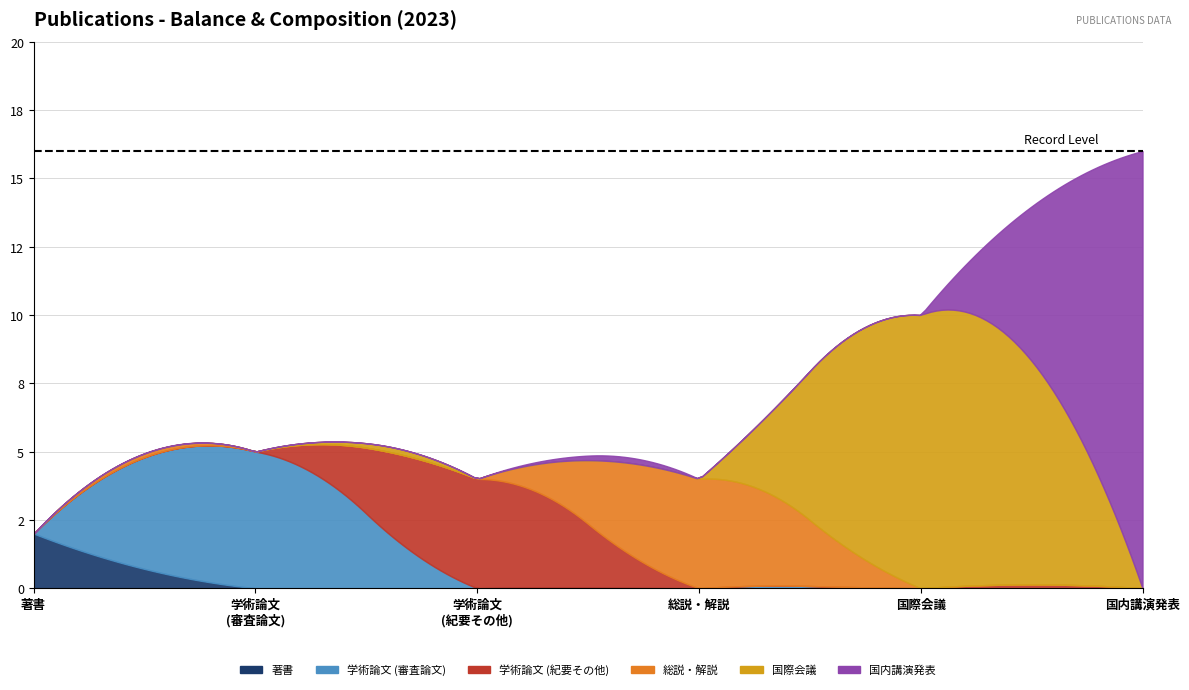

Is the value of 総説・解説 at 国内講演発表 greater than the value of 学術論文 (審査論文) at 国際会議?

No